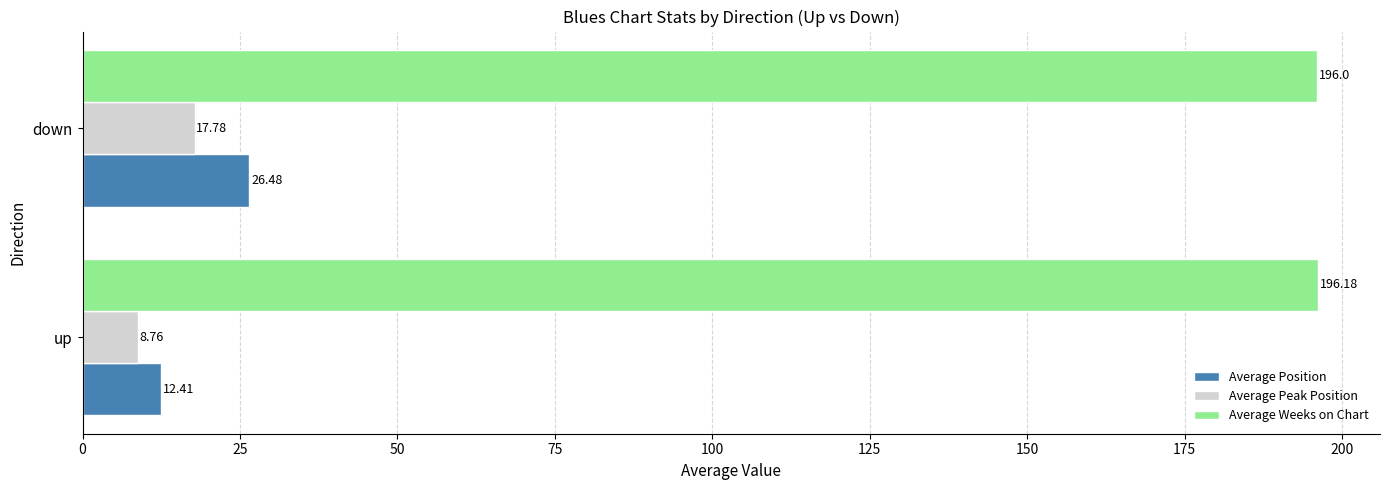

What are all the series names shown in the legend?

Average Position, Average Peak Position, Average Weeks on Chart